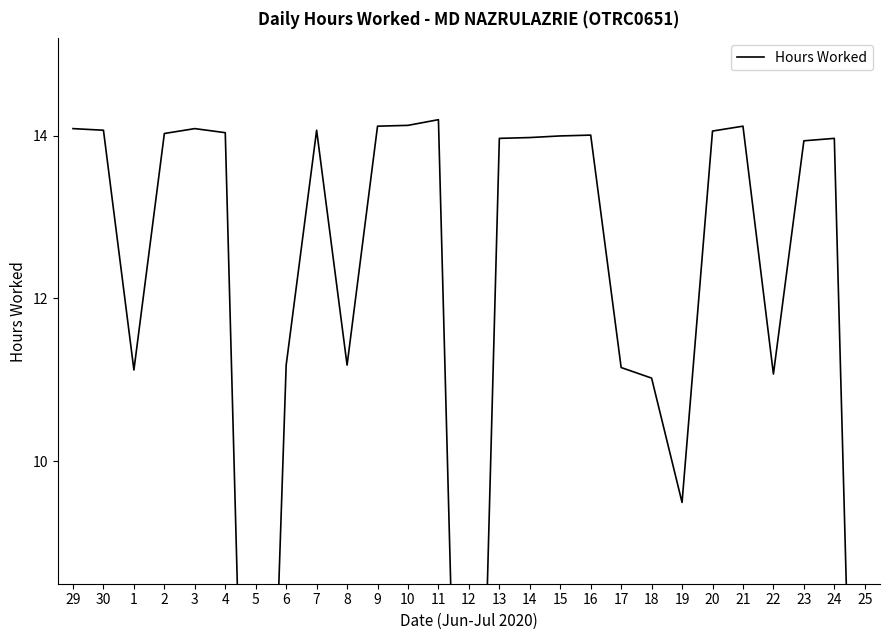

How many positive values are there?

24